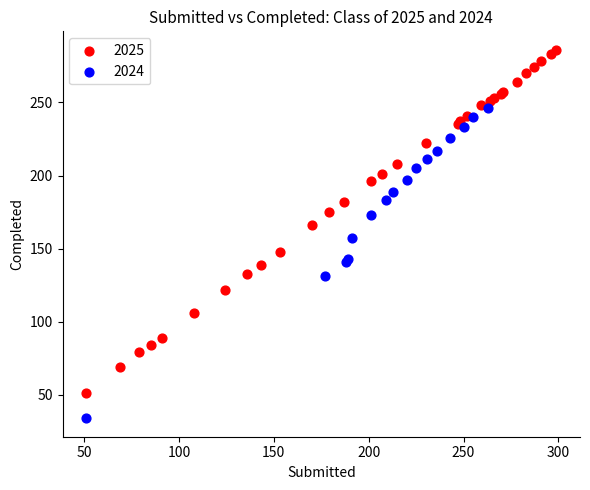

Which series has the largest Y range (max minus min)?

2025